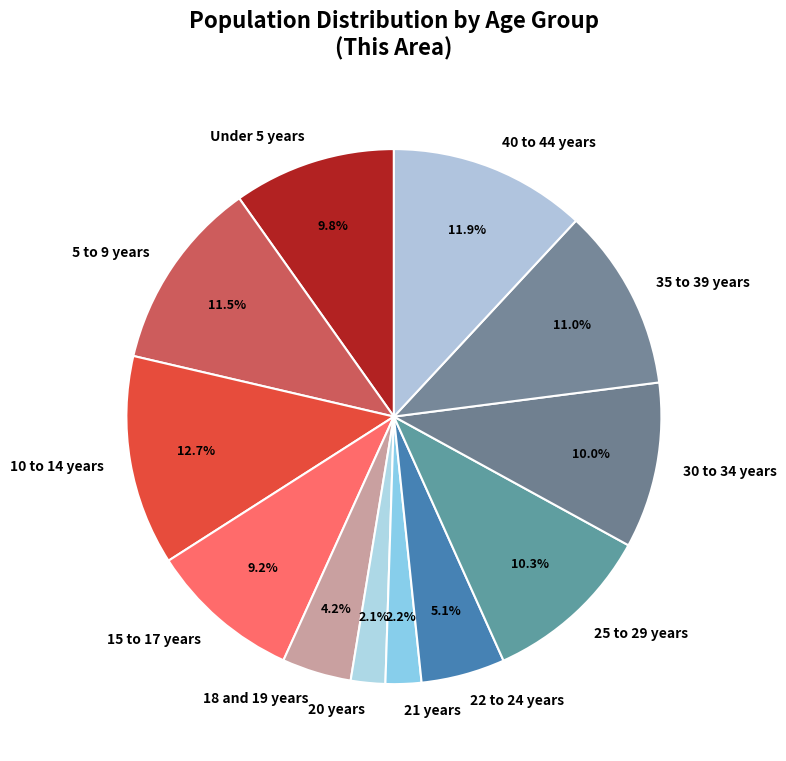

Which has a higher value, 15 to 17 years or 25 to 29 years?

25 to 29 years